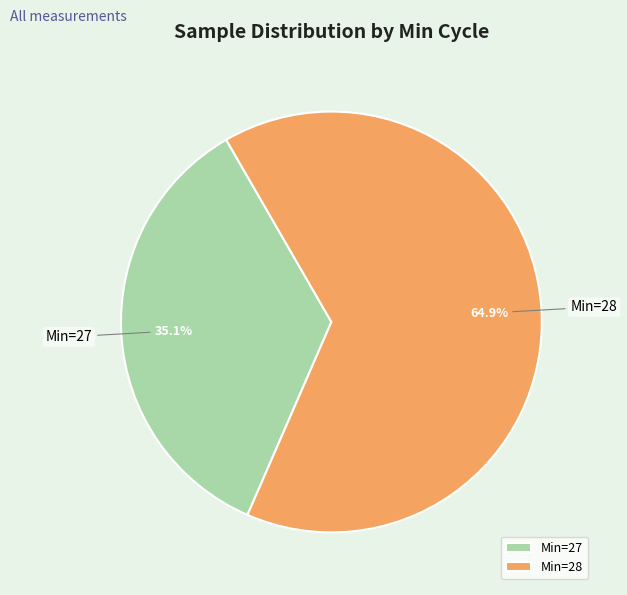

Is the sum of Min=27 and Min=28 greater than half?

Yes